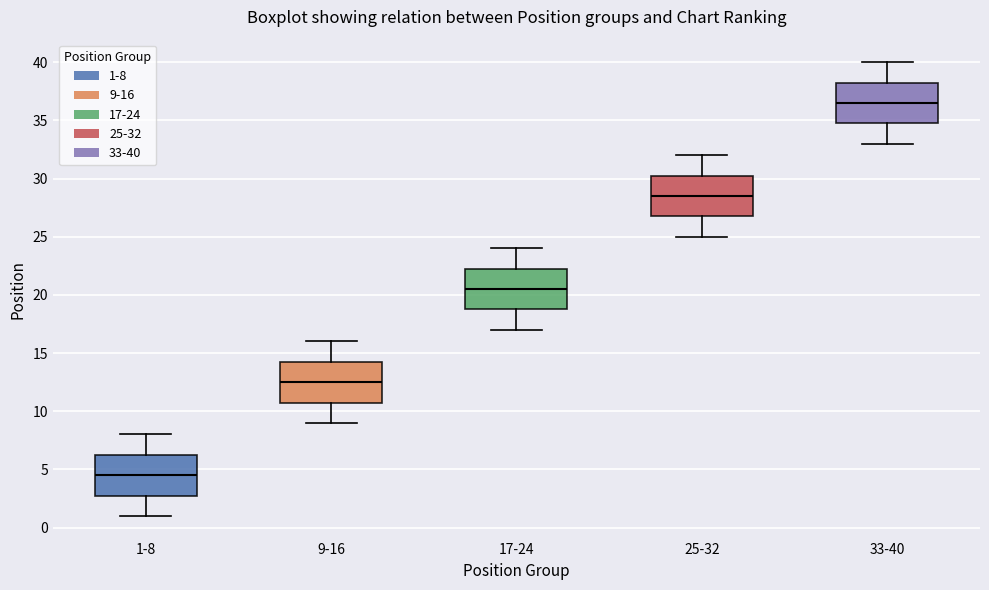

Where is the upper edge of the box for 9-16 on the y-axis? The values are not printed on the chart, so give them approximately, as read against the axis.

14.5